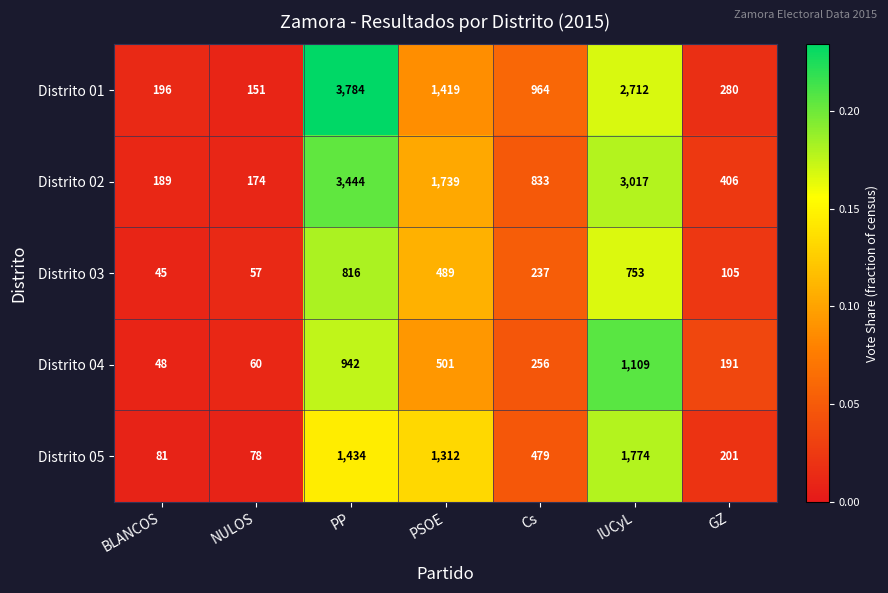

At which category does the chart reach its peak across all series?

PP